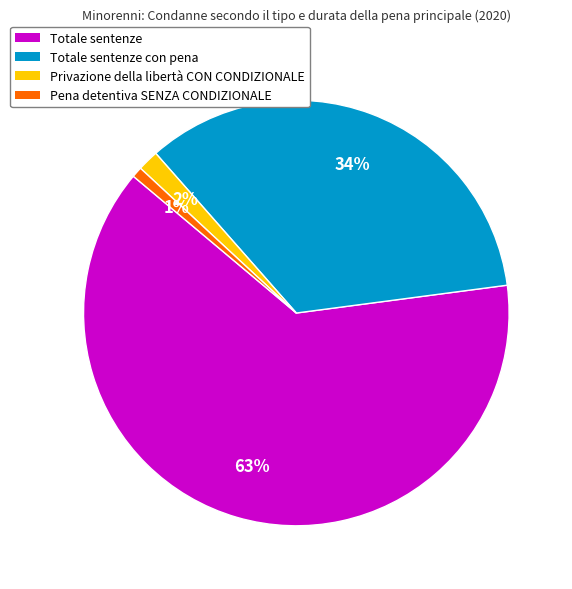

Is there any slice that represents more than half of the pie?

Yes